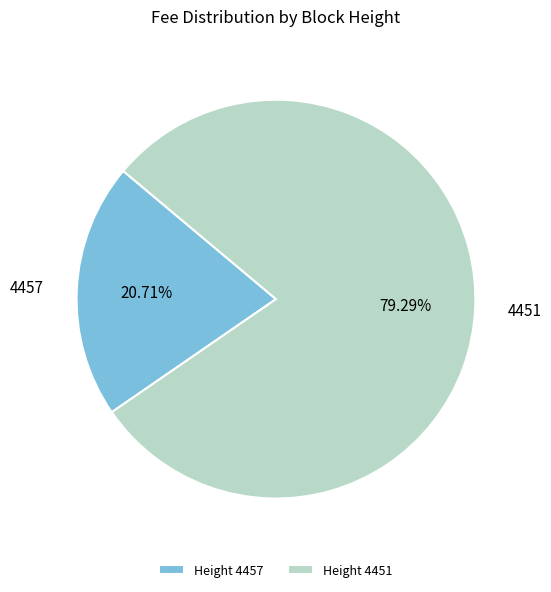

Rank the categories by value from highest to lowest.

Height 4451, Height 4457